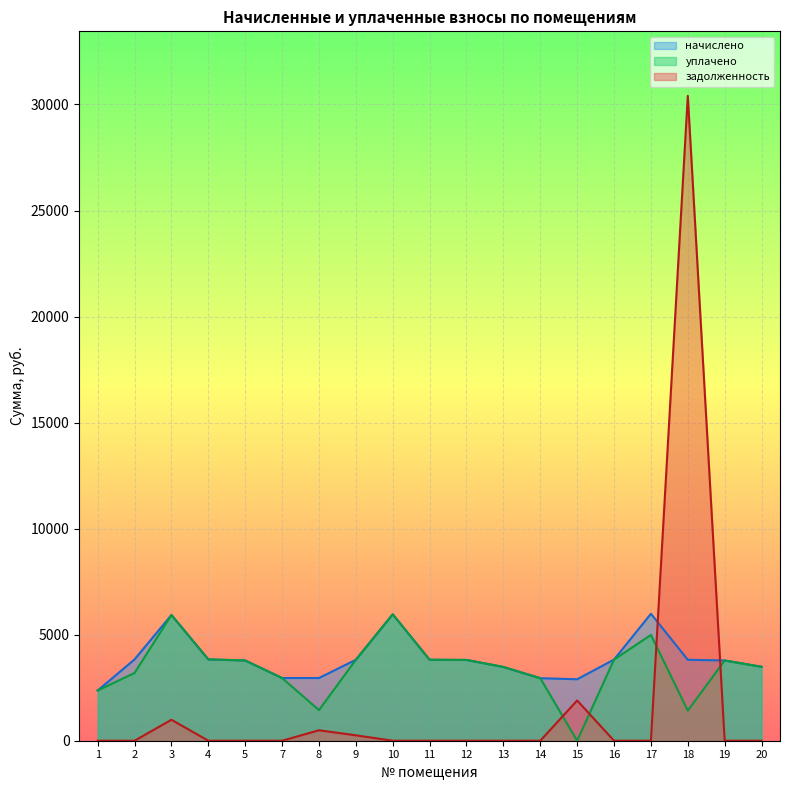

How many series are shown in this chart?

3